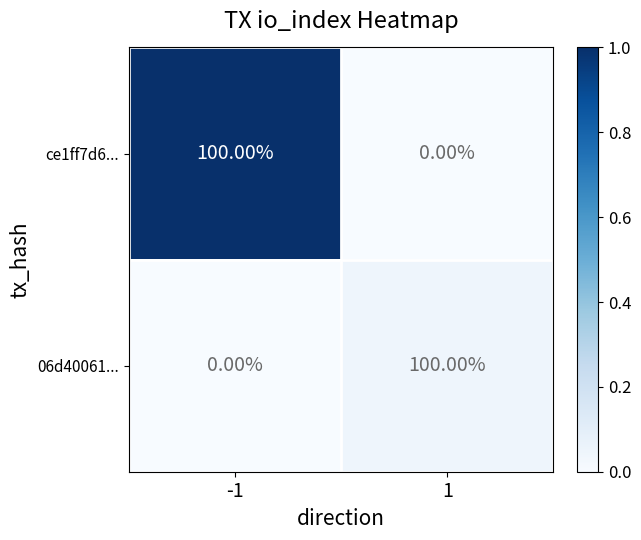

What is the total value across all series at -1?

100